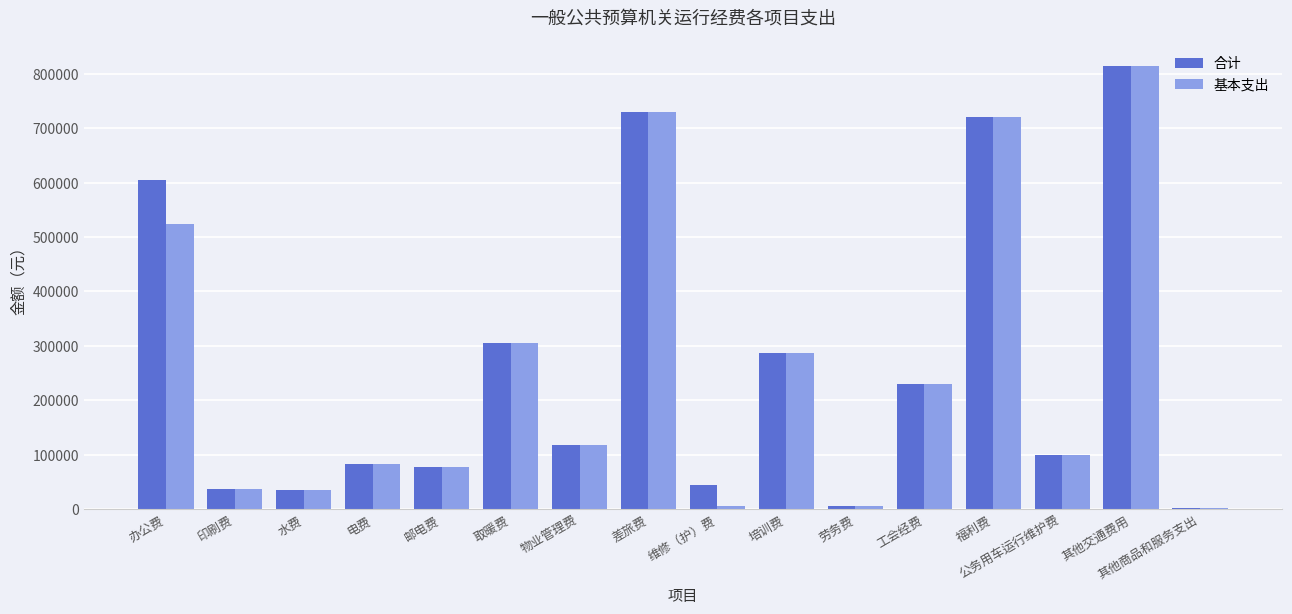

What is the sum of the 基本支出 values at 物业管理费 and 印刷费?

153500.6